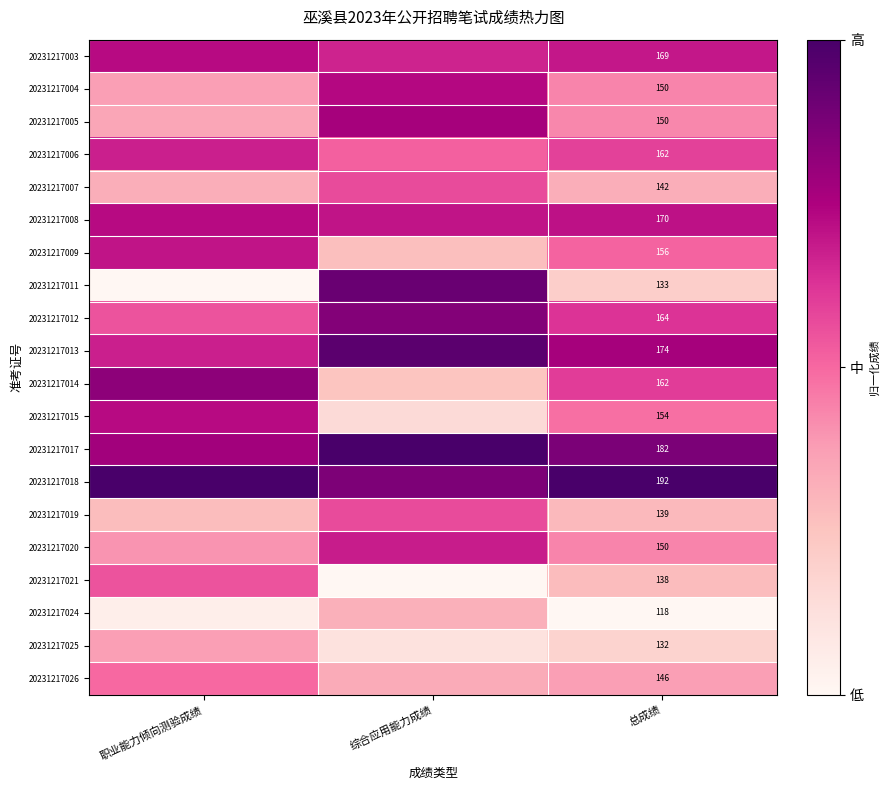

True or false: 20231217015 has a value of 0.5 at 职业能力倾向测验成绩.

False